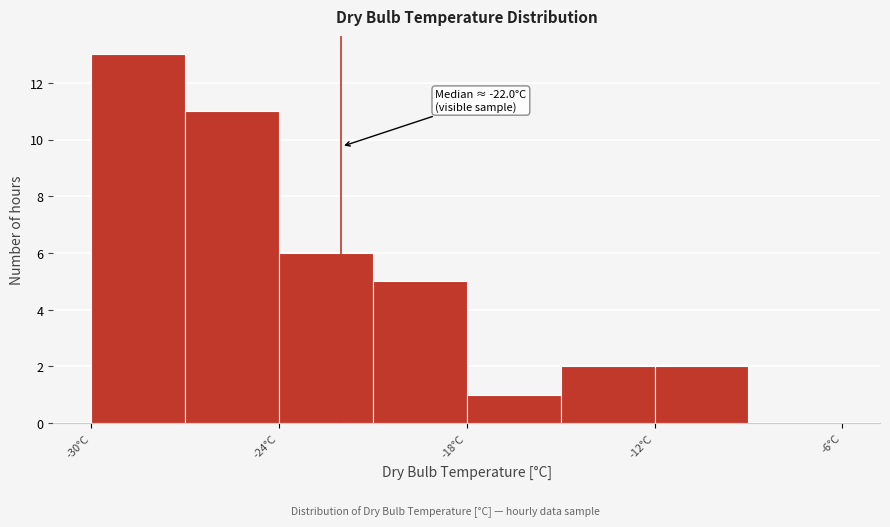

Read against the x-axis, roughly where is the centre of the tallest bar?

-28